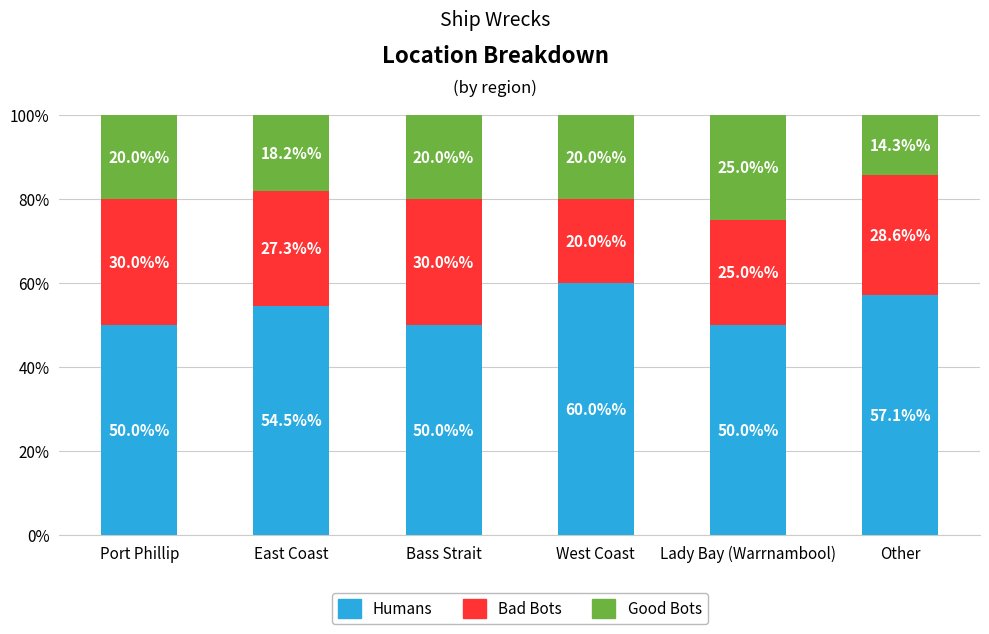

What is the total value across all series at West Coast?

100.0